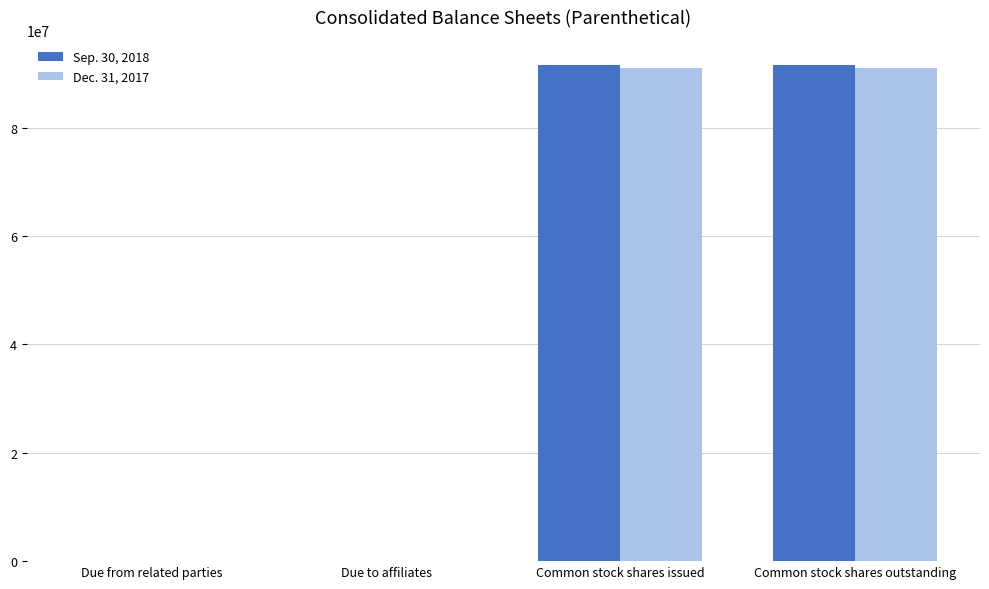

What is the greatest value displayed?

91608625